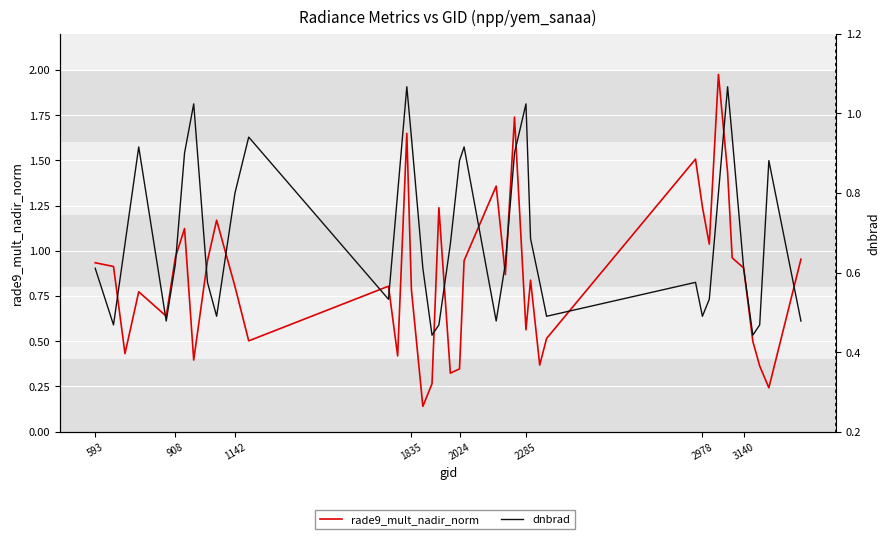

Does the chart display data point markers on the line(s)?

No